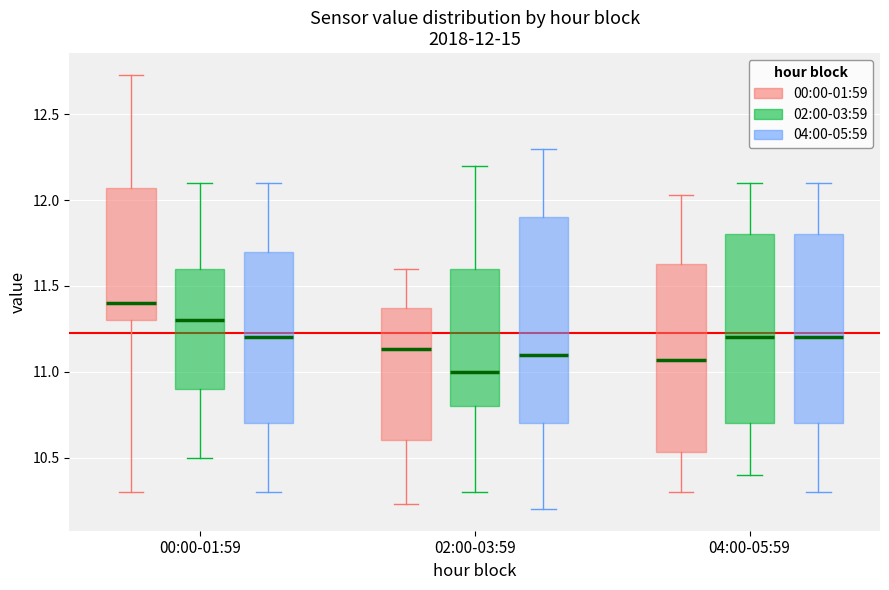

Which box is the tallest, from its lower edge to its upper edge?

02:00-03:59 (04:00-05:59)